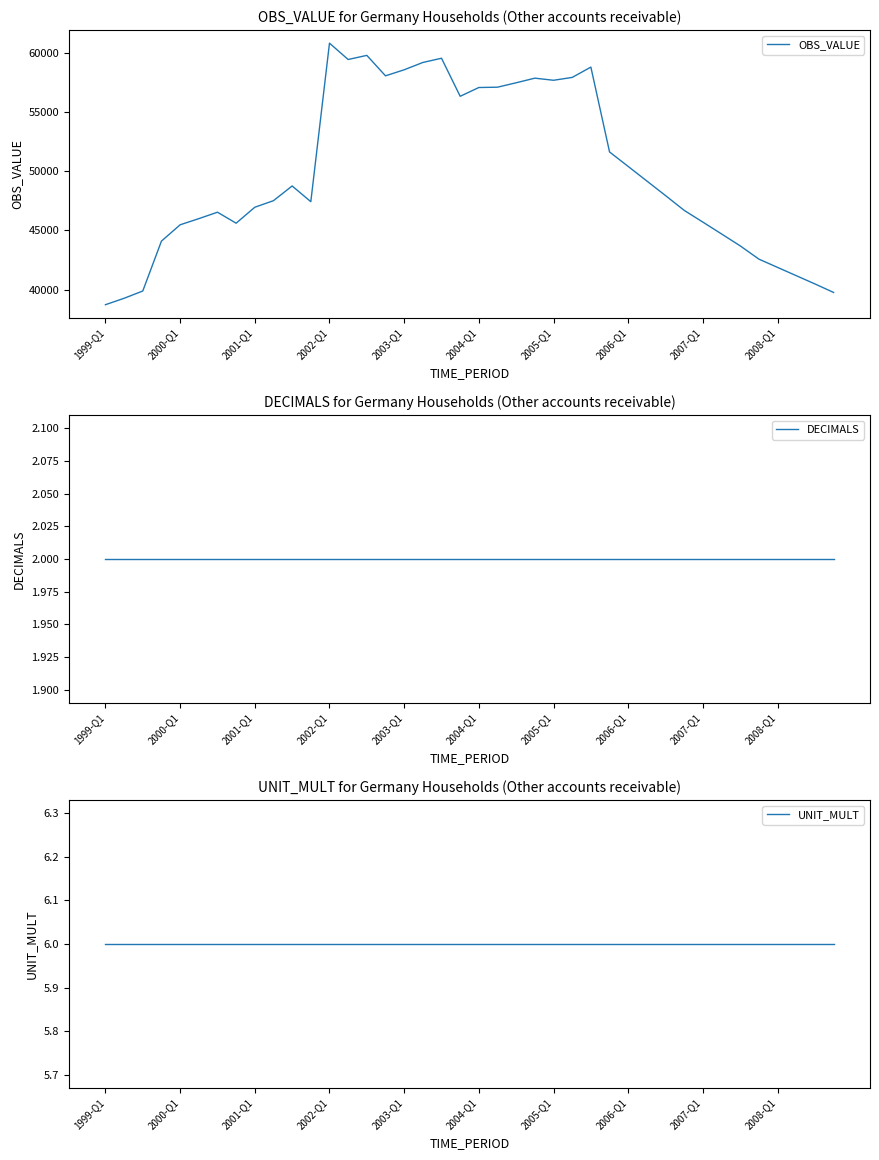

The UNIT_MULT series shows 8 at 22. True or false?

False